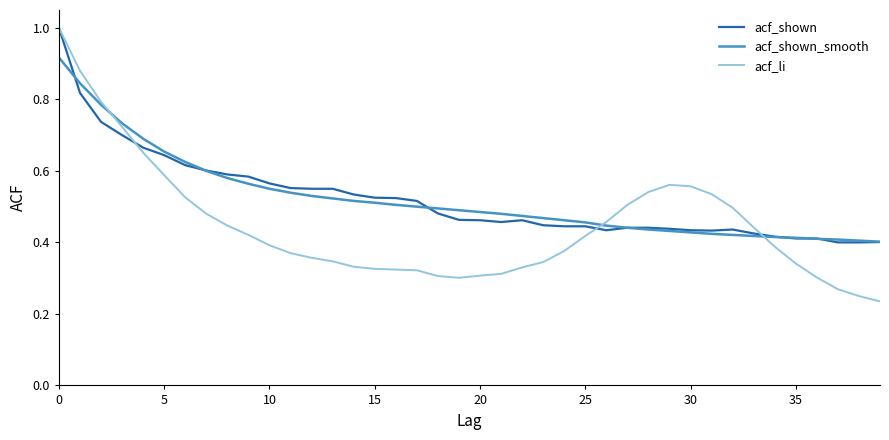

True or false: acf_shown and acf_li cross at least once.

True